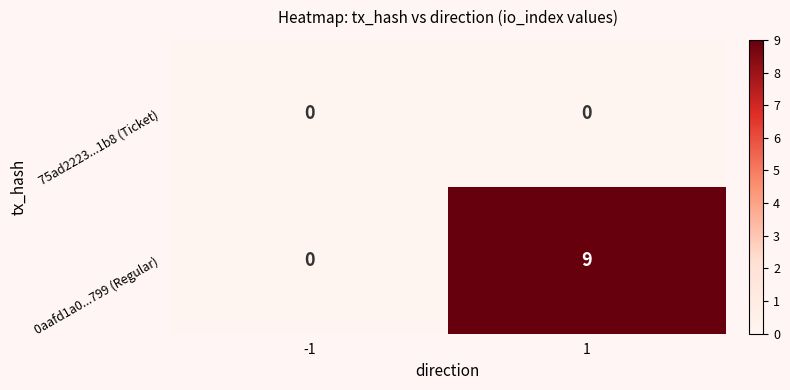

List the series in order of their peak value, highest first.

0aafd1a0...799 (Regular), 75ad2223...1b8 (Ticket)